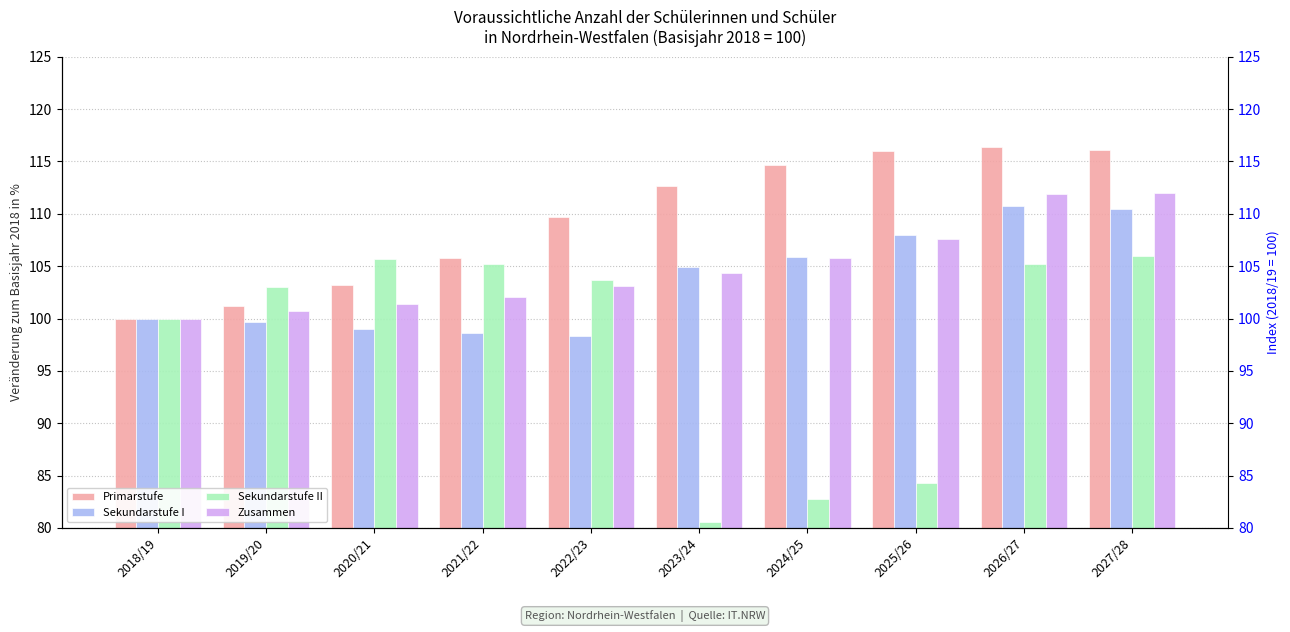

At which label does Sekundarstufe I first exceed 104?

2023/24